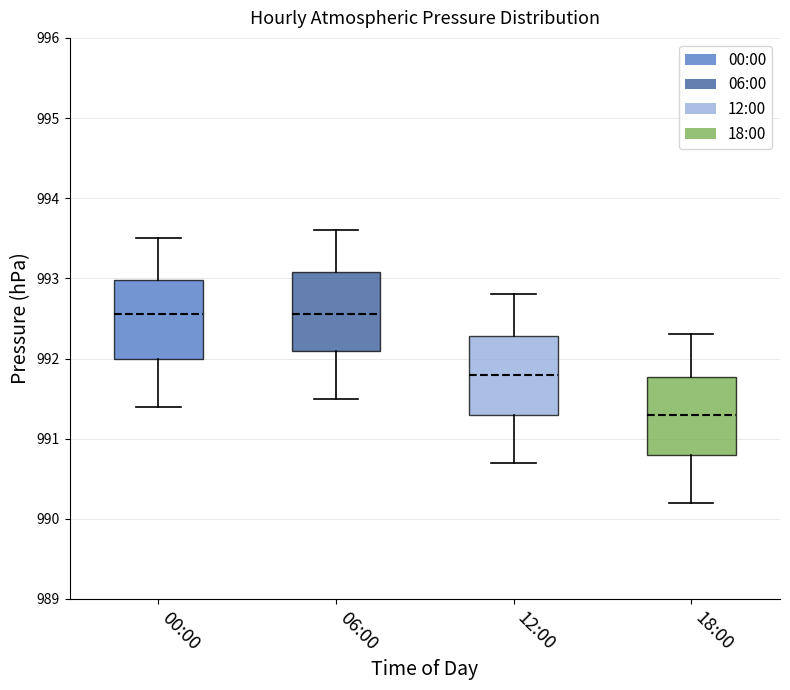

Where is the upper edge of the box for 06:00 on the y-axis? The values are not printed on the chart, so give them approximately, as read against the axis.

993.1